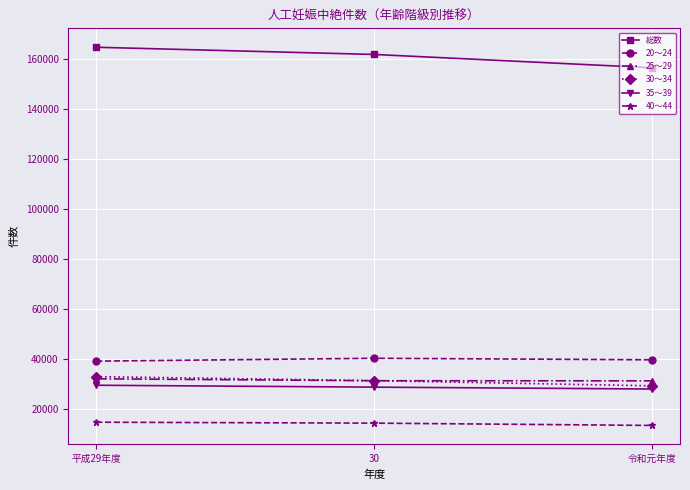

The value of 25～29 at 令和元年度 is 31392. True or false?

True